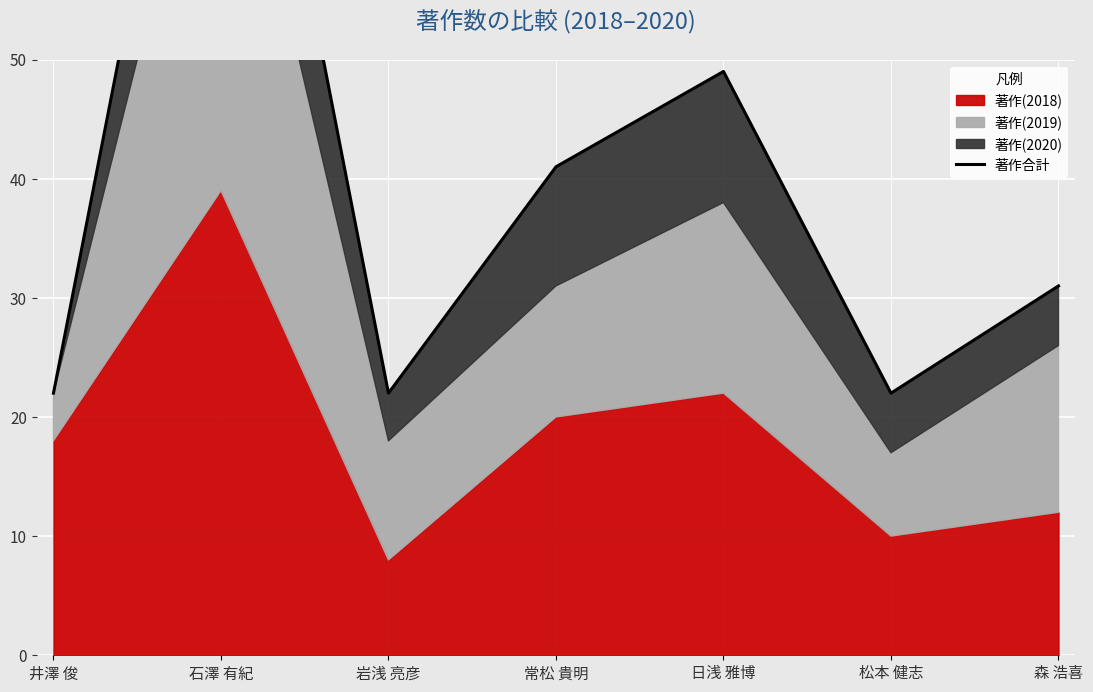

What is the maximum value shown in the chart?

94